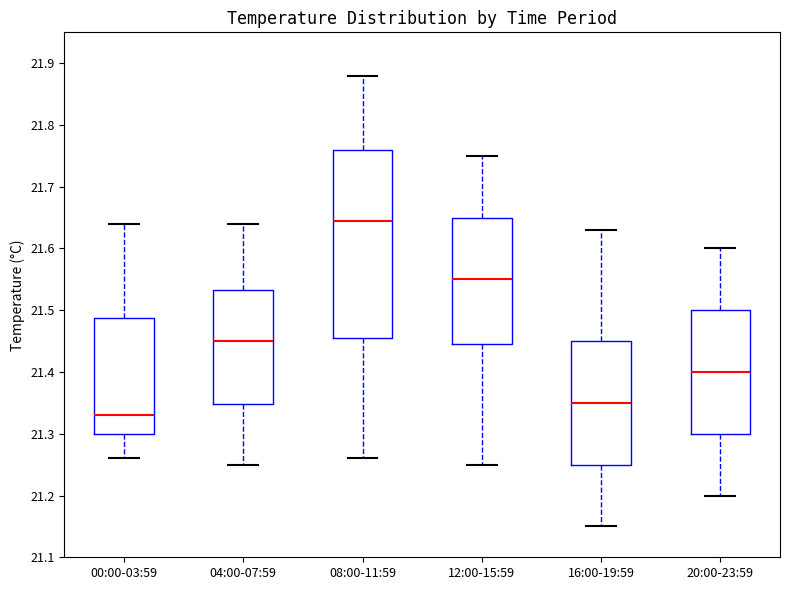

Where does the upper whisker of the box for 12:00-15:59 end on the y-axis? The values are not printed on the chart, so give them approximately, as read against the axis.

21.75